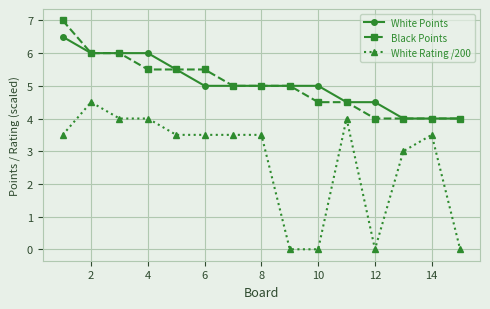

What is the value of the White Points point at the 2nd from the left?

6.0